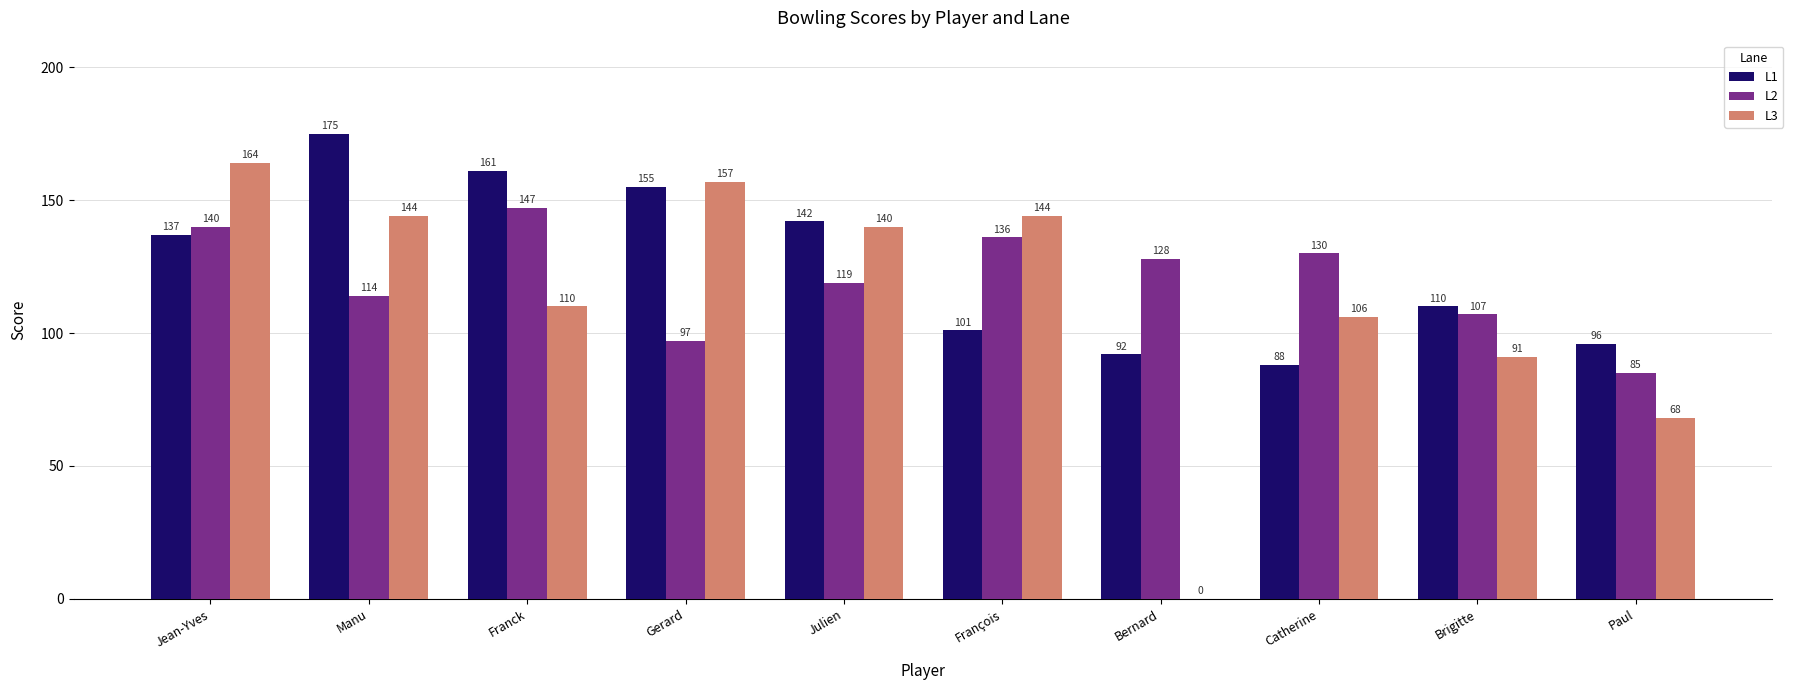

Which category has the highest value in the L1 series?

Manu